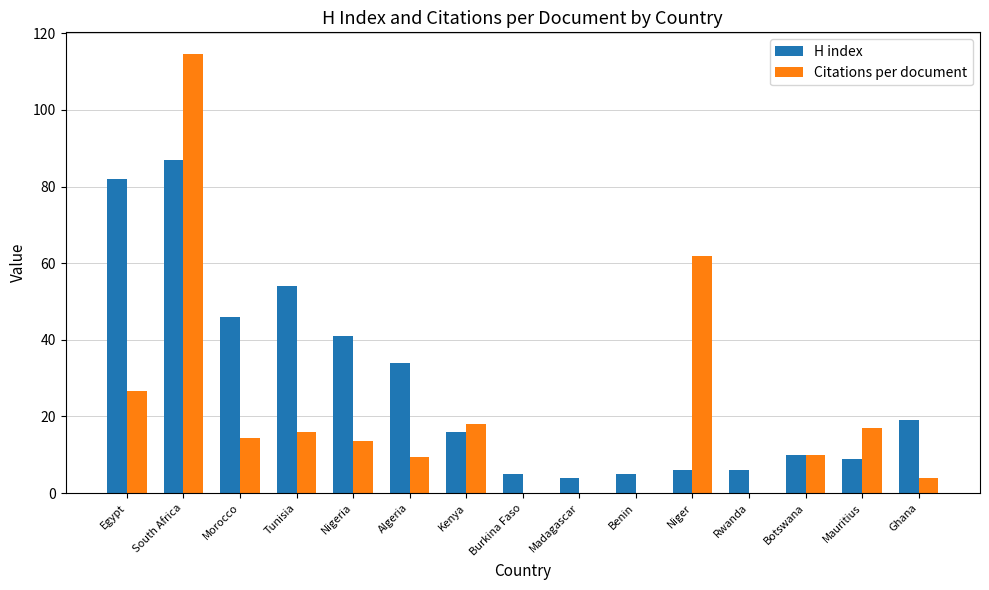

The value of H index at Algeria is 34.0. True or false?

True